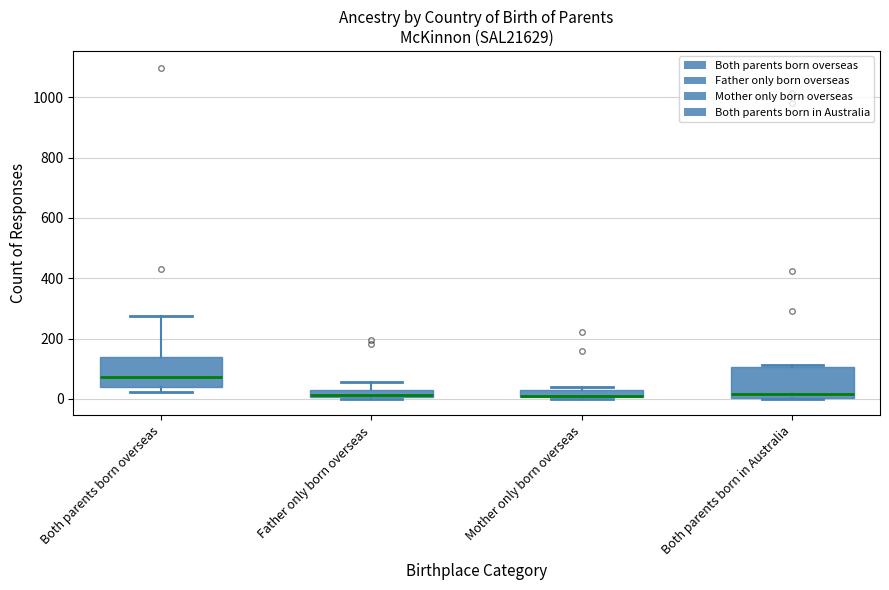

Where is the upper edge of the box for Mother only born overseas on the y-axis? The values are not printed on the chart, so give them approximately, as read against the axis.

20